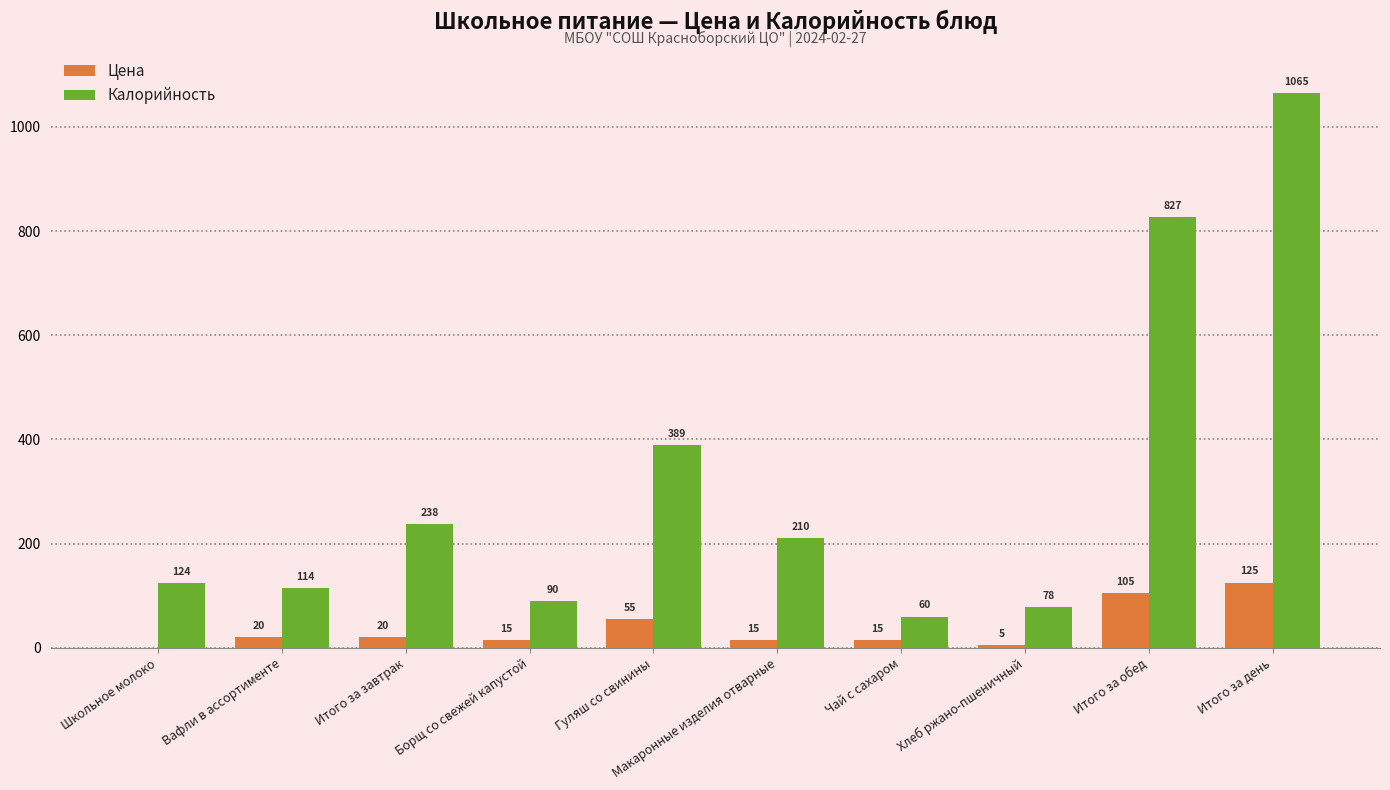

What value does the Калорийность series have at Борщ со свежей капустой?

90